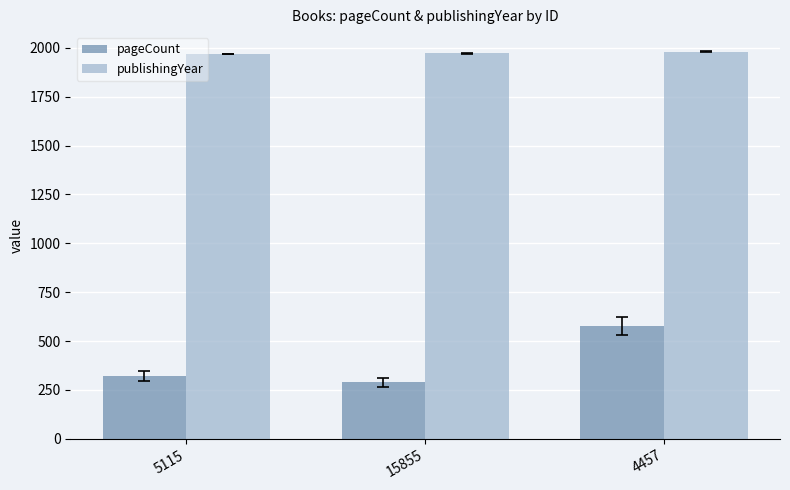

How many pageCount values are between 288 and 576?

3